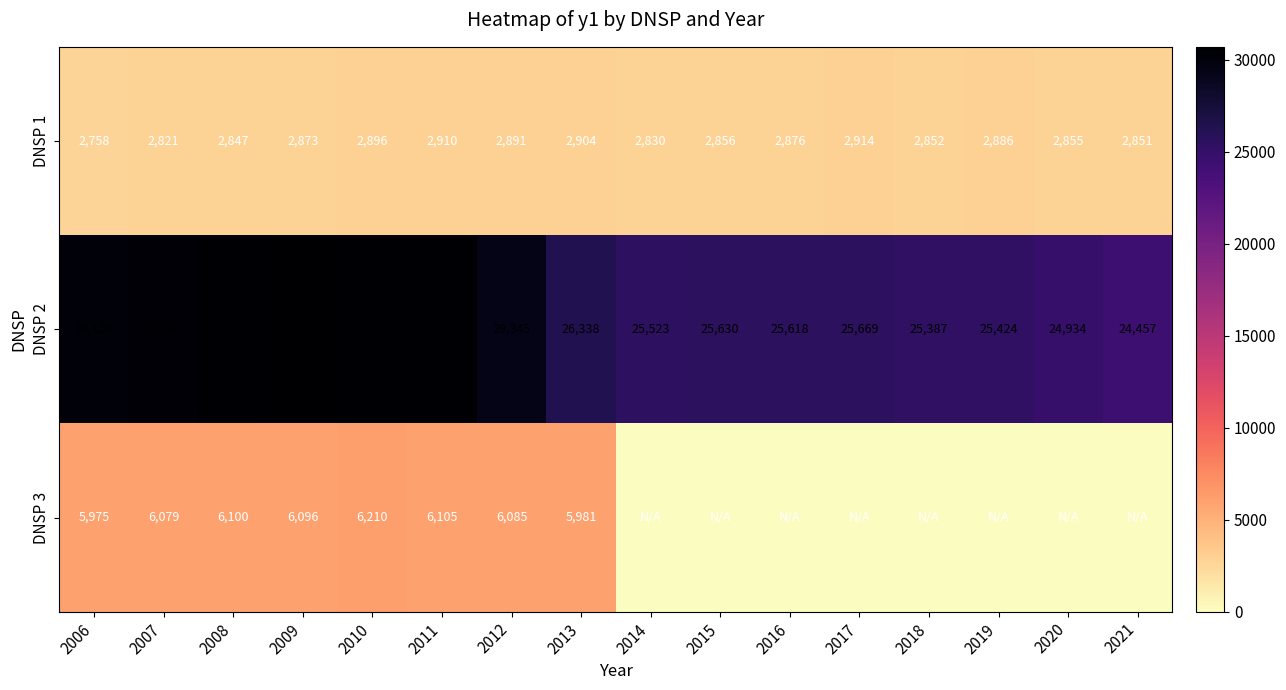

Rank the series at 2006 from lowest to highest value.

DNSP 1, DNSP 3, DNSP 2